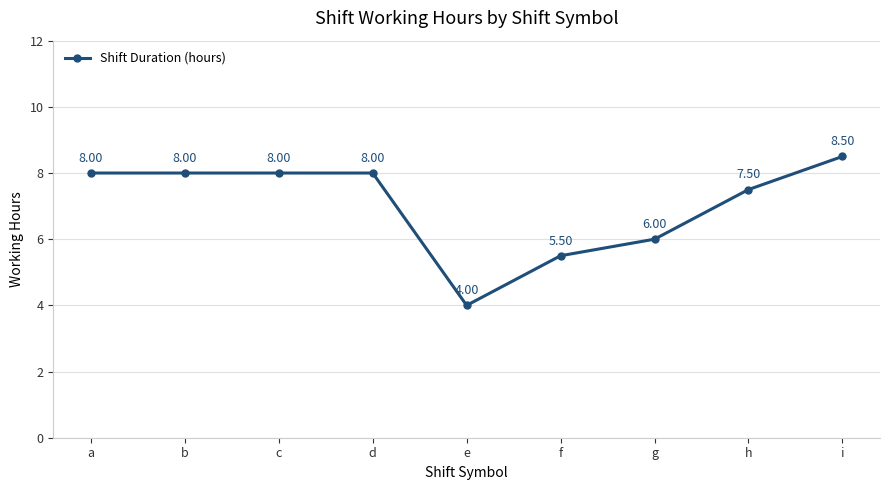

True or false: the data has more than 2 interior local peaks.

False